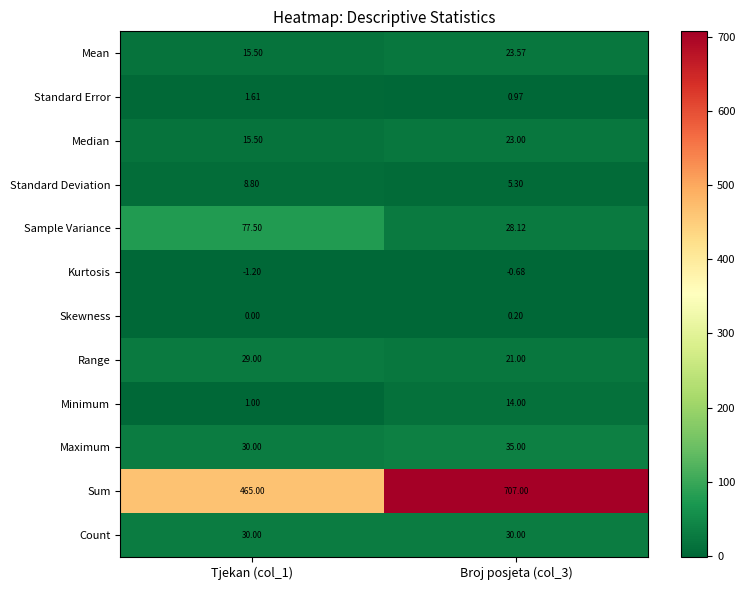

How many categories are shown in the chart?

2